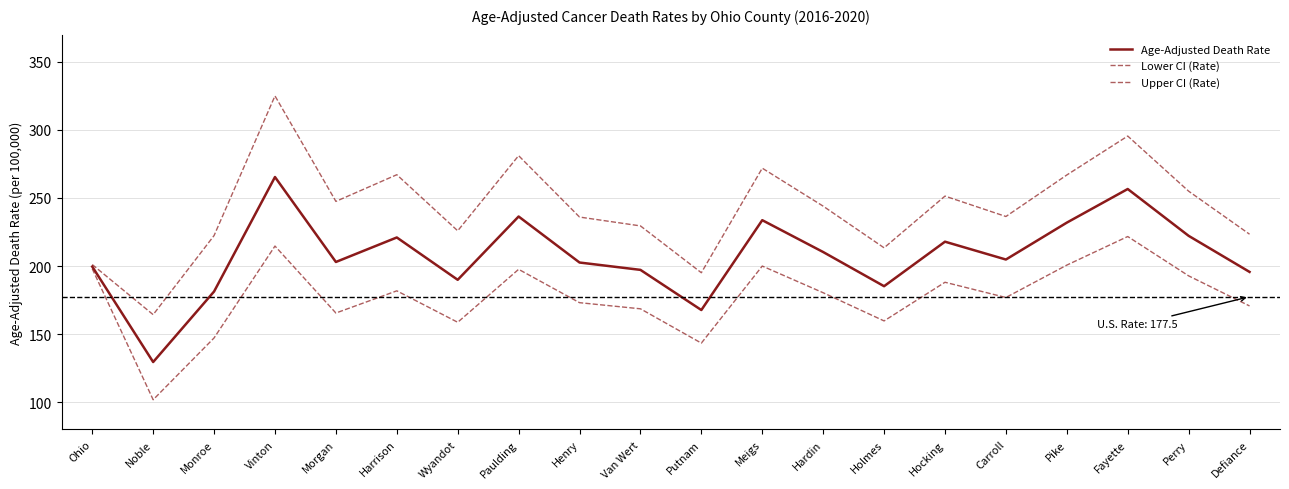

Rank the categories by Age-Adjusted Death Rate value from lowest to highest.

Noble, Putnam, Monroe, Holmes, Wyandot, Defiance, Van Wert, Ohio, Henry, Morgan, Carroll, Hardin, Hocking, Harrison, Perry, Pike, Meigs, Paulding, Fayette, Vinton